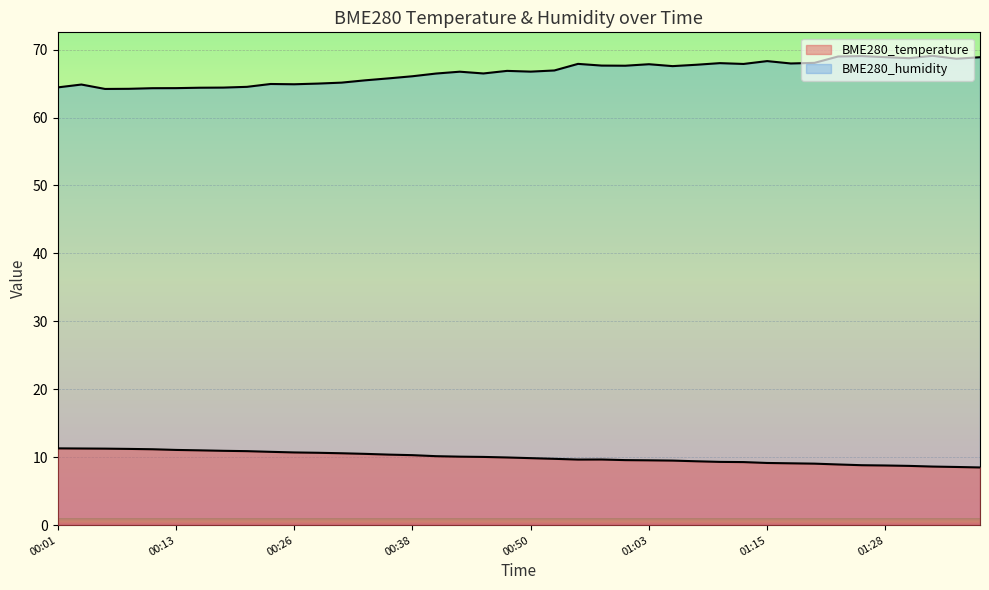

How many data points in BME280_humidity are above 66?

25